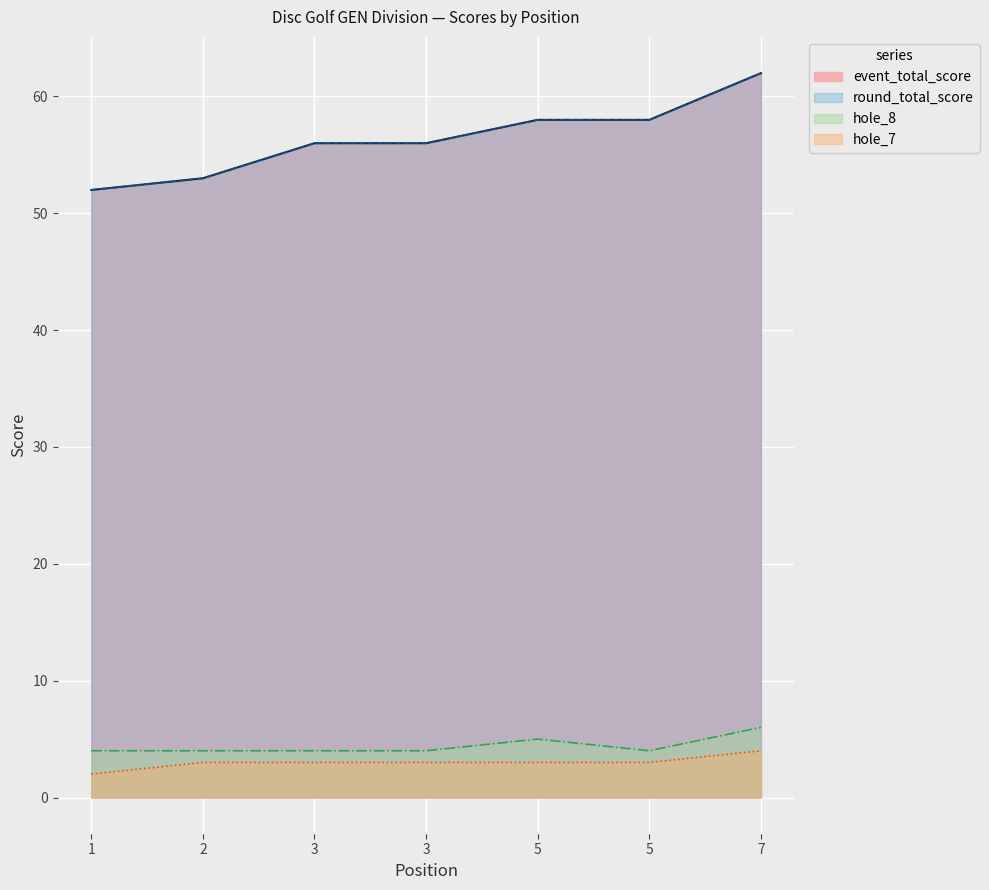

True or false: round_total_score has more than 1 points higher than both neighbors.

False